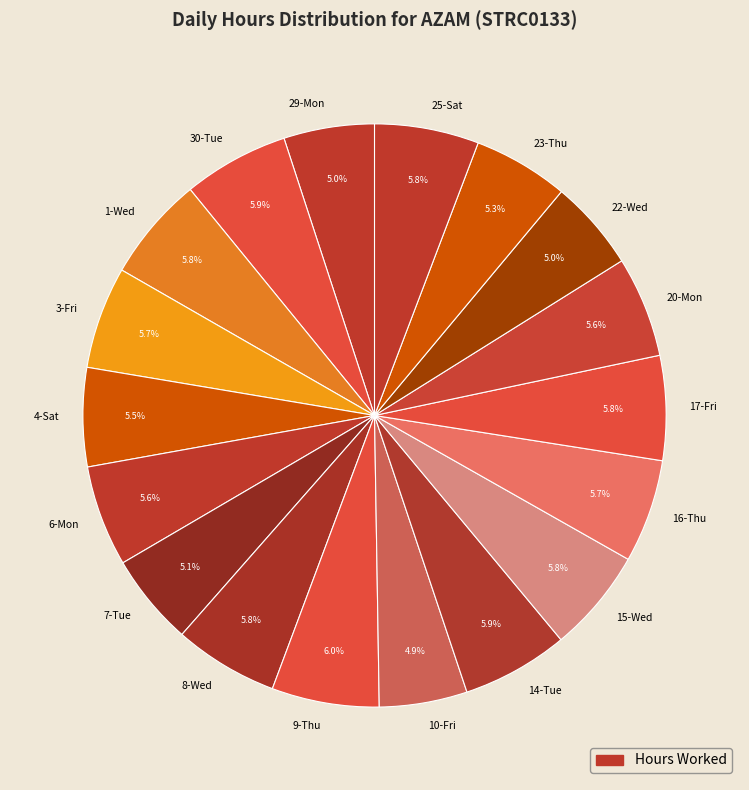

True or false: 22-Wed accounts for 5% of the total.

True